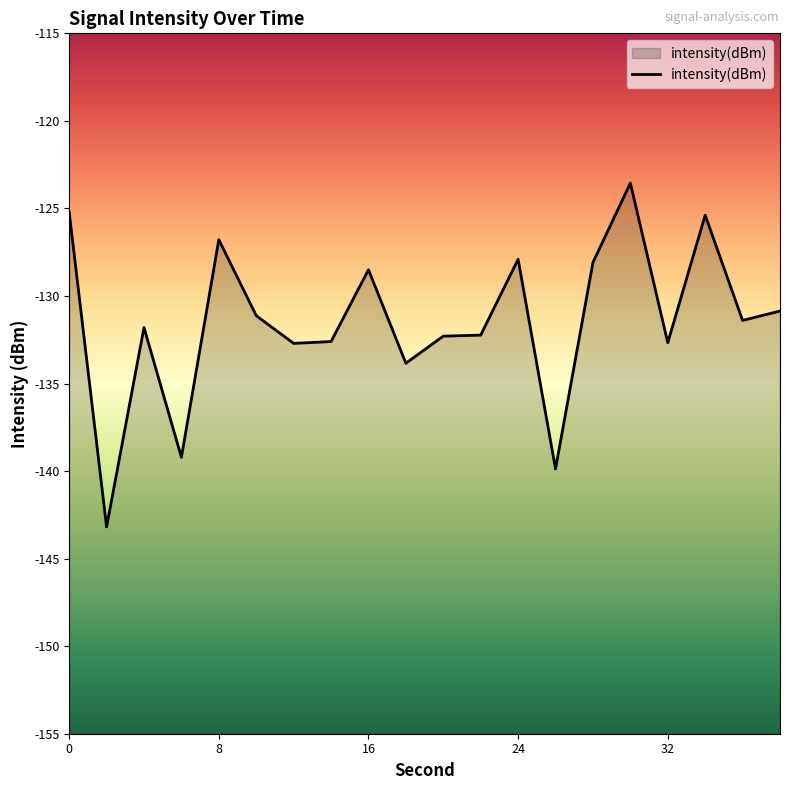

What is the maximum value shown in the chart?

-123.6